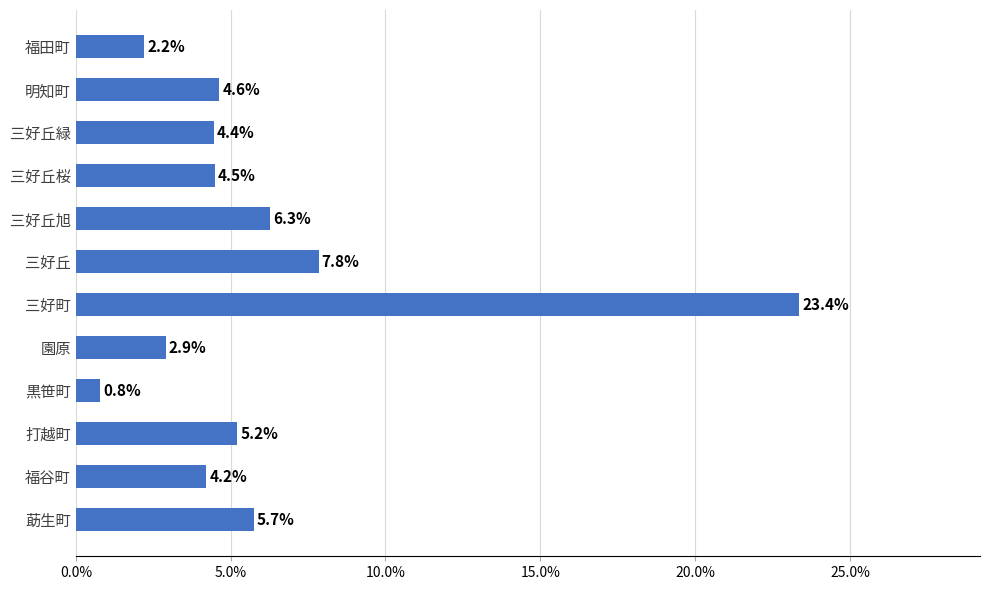

Are the bars horizontal?

Yes